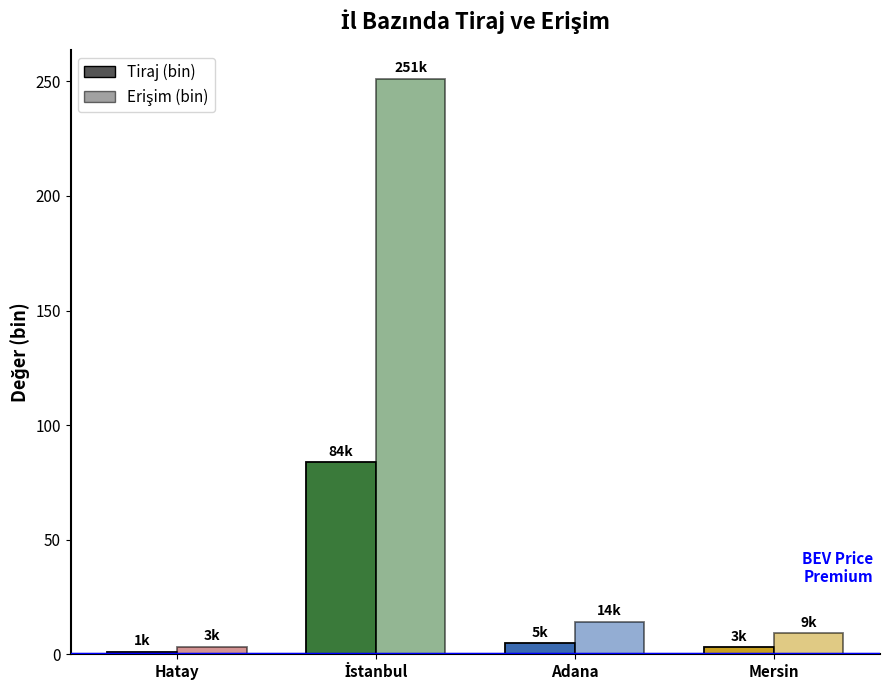

What is the label of the 3rd bar from the left?

Adana